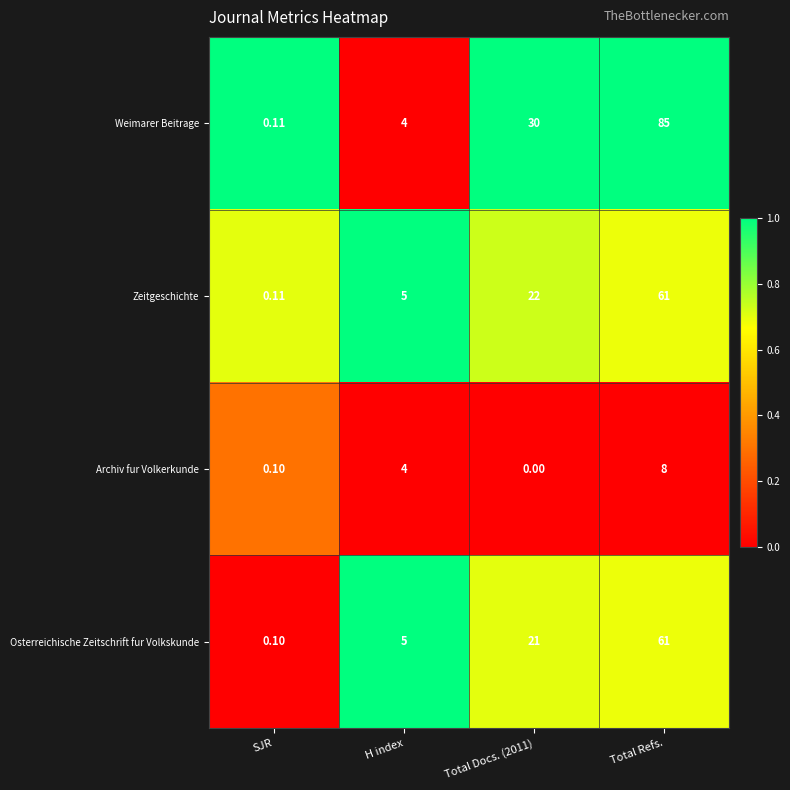

What is the total value across all series at Total Docs. (2011)?

73.0